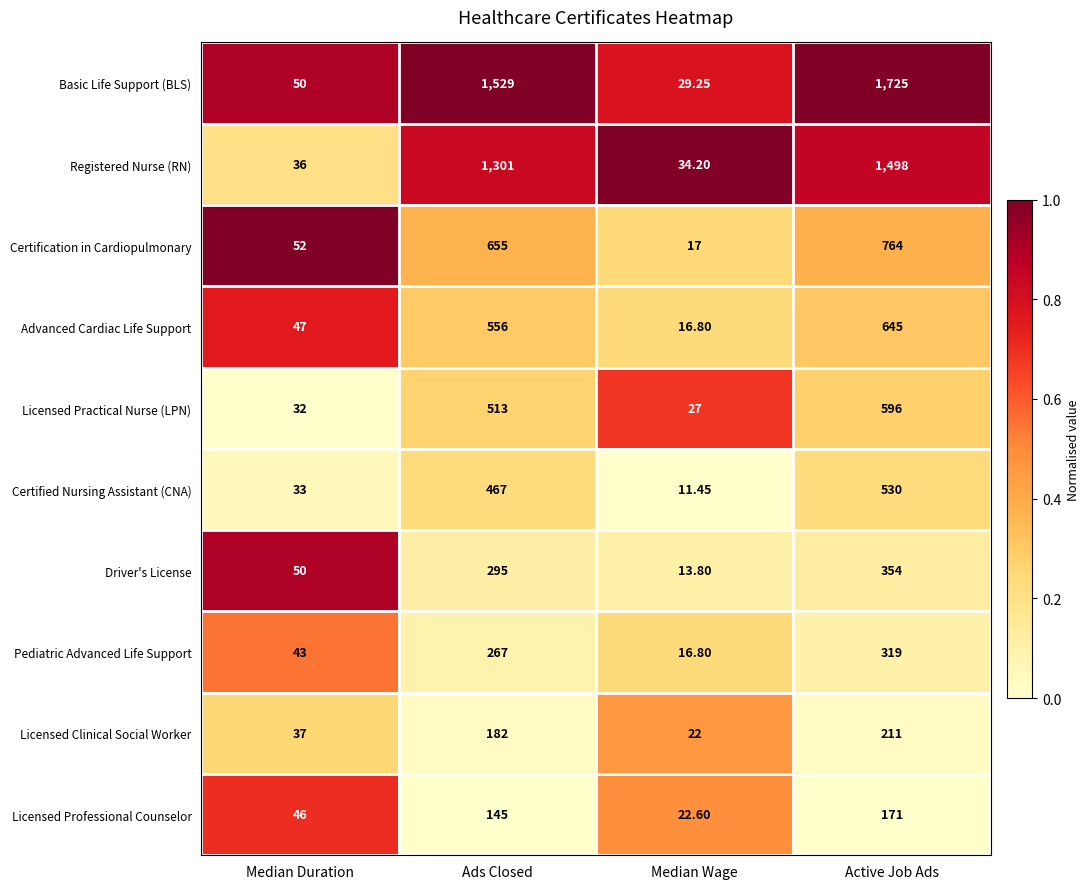

Which category has the highest value across all series?

Active Job Ads